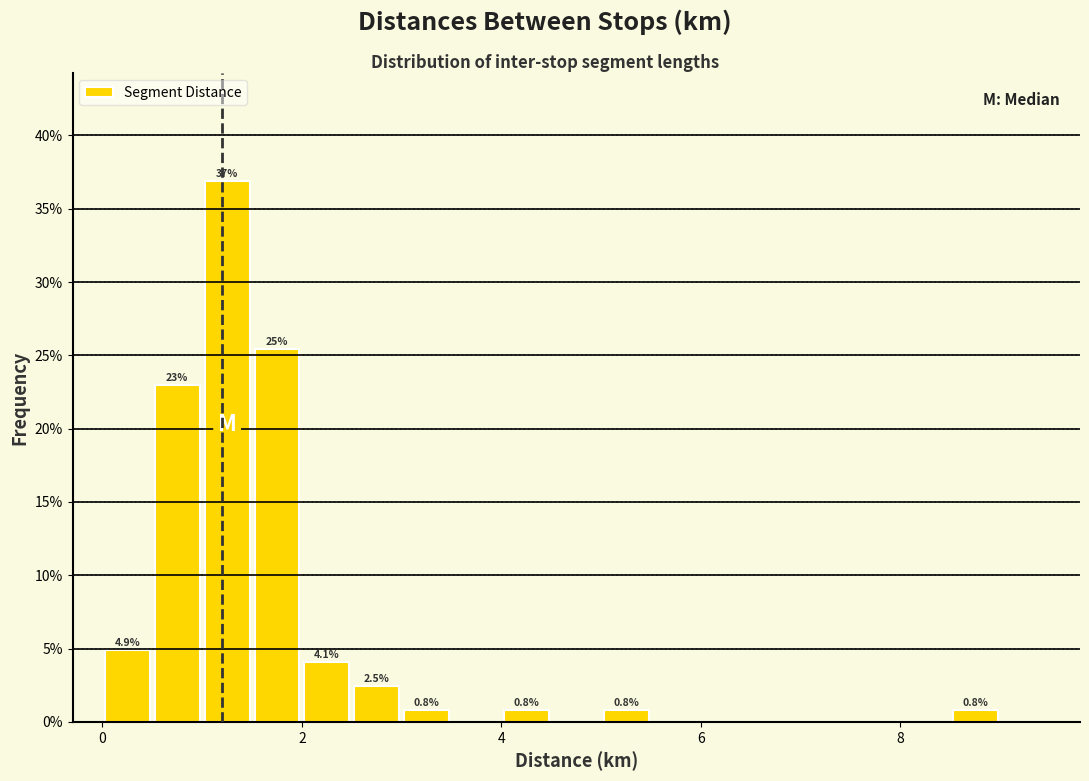

Around what value on the x-axis is the tallest bar? Give the approximate position of its centre, as read against the axis.

1.2